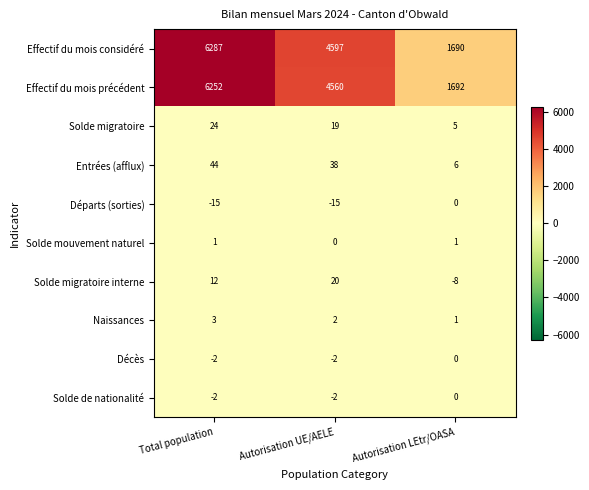

At which label is Solde migratoire closest to 14?

Autorisation UE/AELE